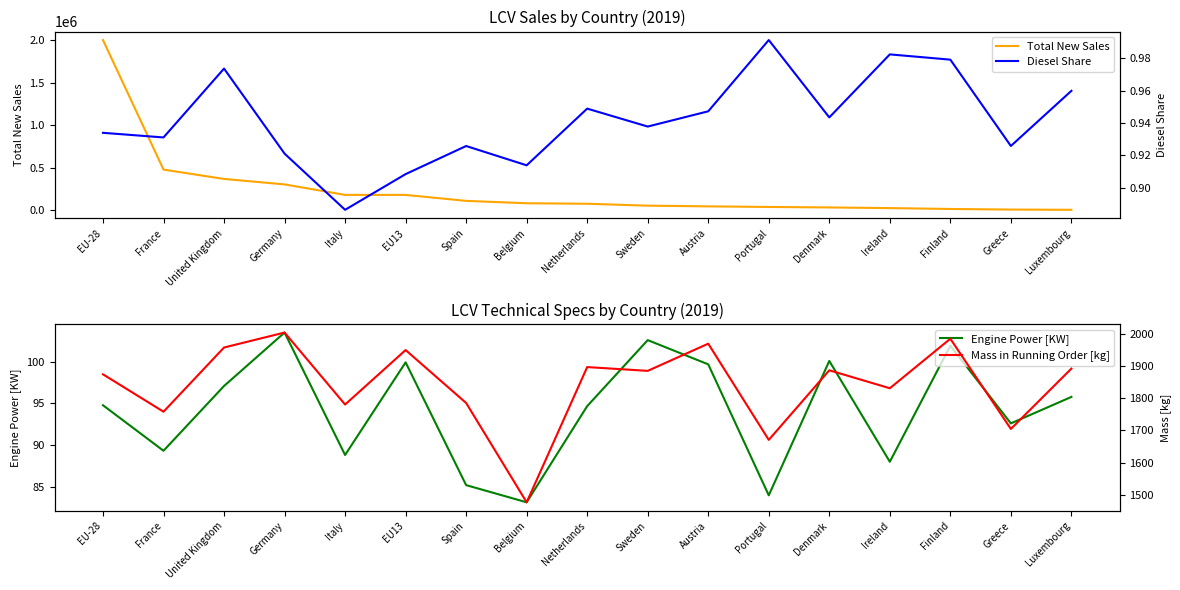

Read the Diesel Share value at Netherlands.

0.9